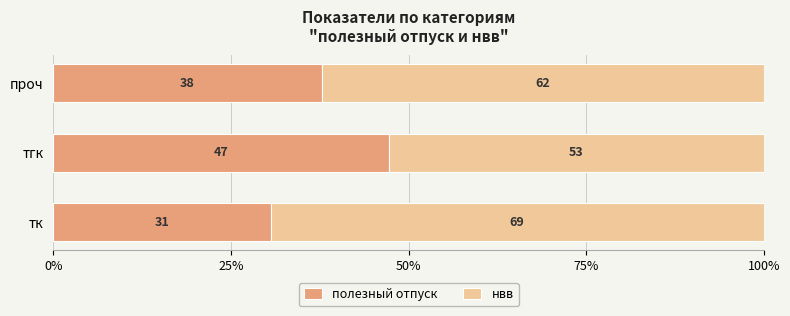

List the series in order of their overall mean, lowest first.

полезный отпуск, нвв